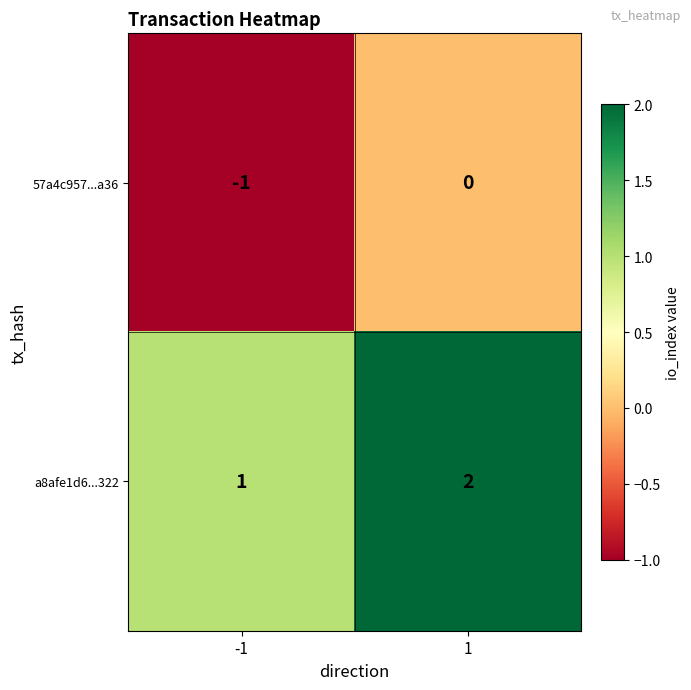

Reading right to left, what are all the values shown in this chart?

57a4c957...a36: 1=0	-1=-1
a8afe1d6...322: 1=2	-1=1